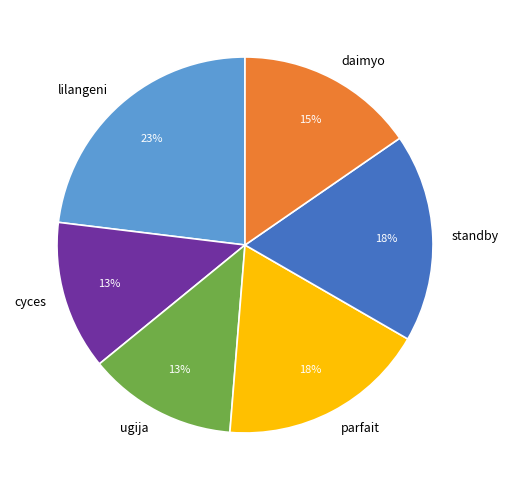

To the nearest percent, what portion does daimyo represent?

15%